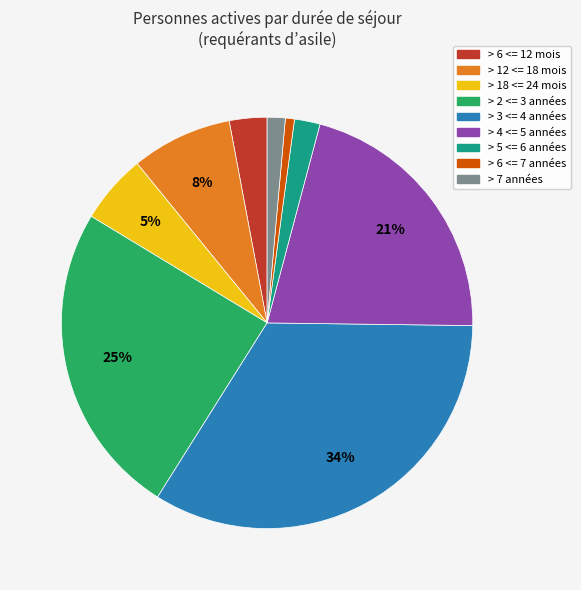

Approximately how many times larger is the value at > 3 <= 4 années compared to > 2 <= 3 années?

1.4